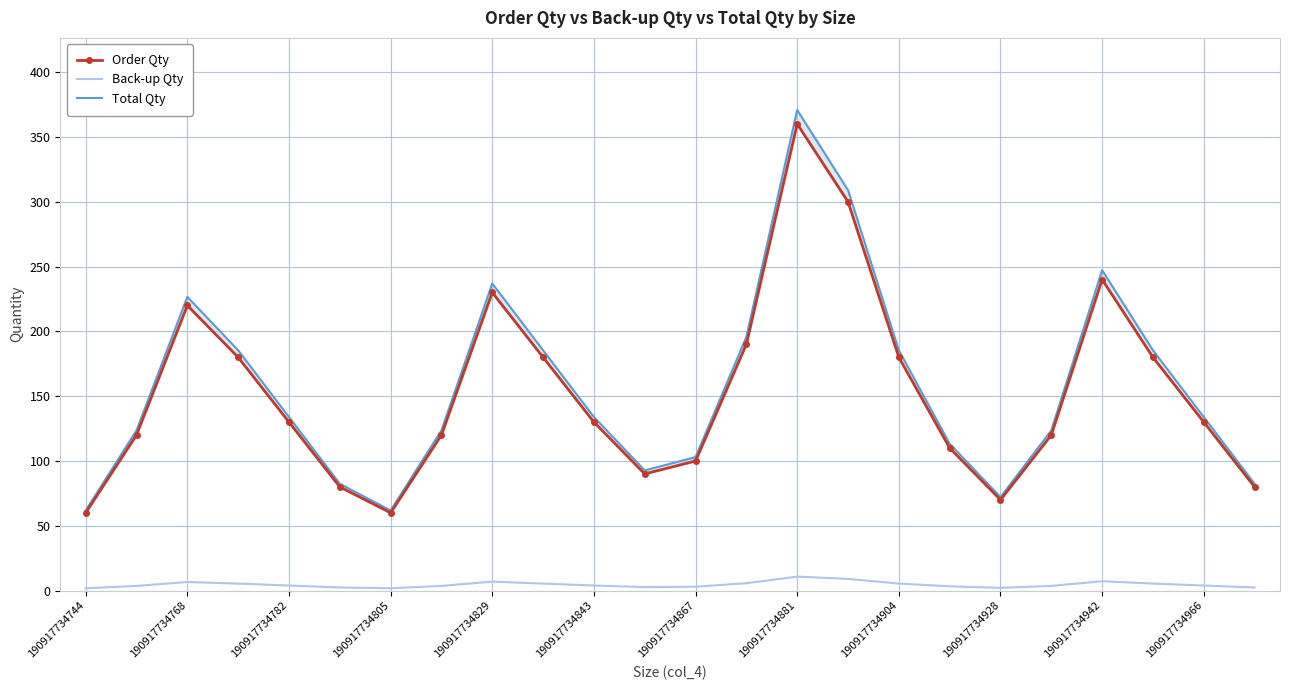

What is the maximum value for Back-up Qty?

10.8